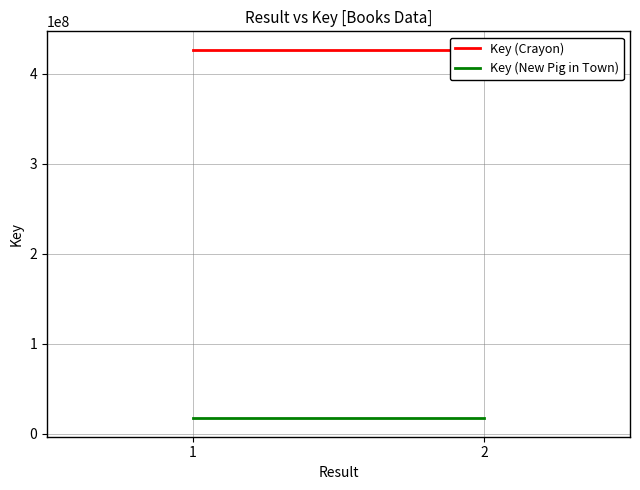

What is the sum of all Key (New Pig in Town) values?

34262160